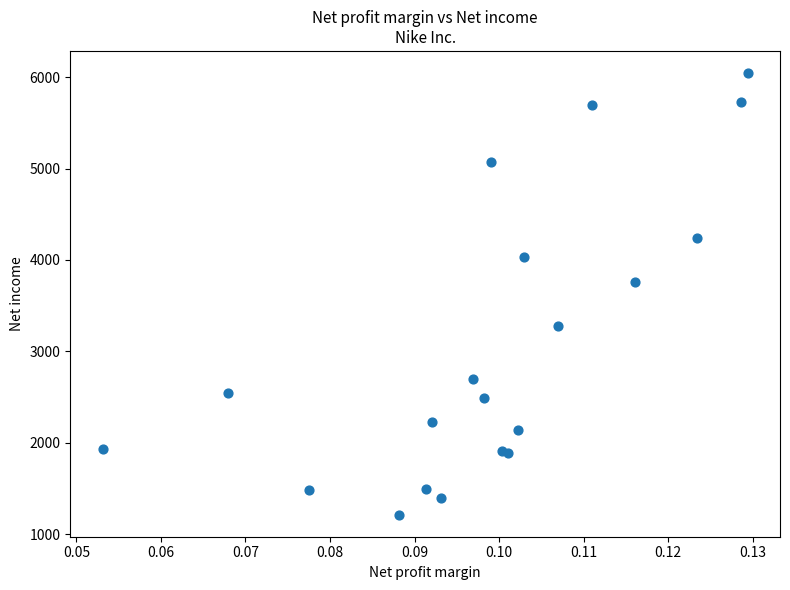

What Y value in the scatter plot is closest to 3629?

3760